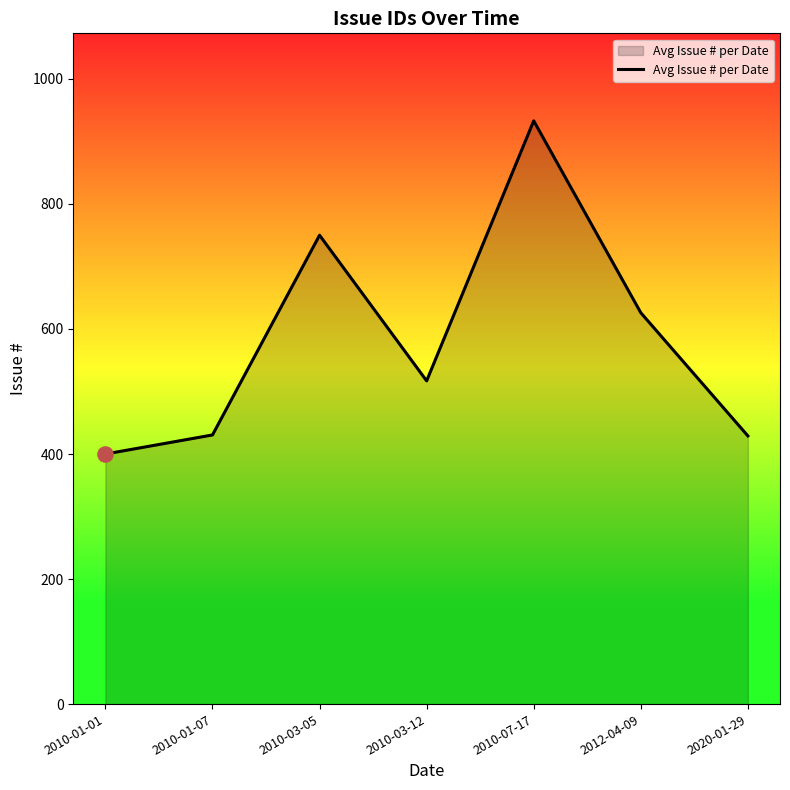

Which has a higher value, 2010-07-17 or 2020-01-29?

2010-07-17